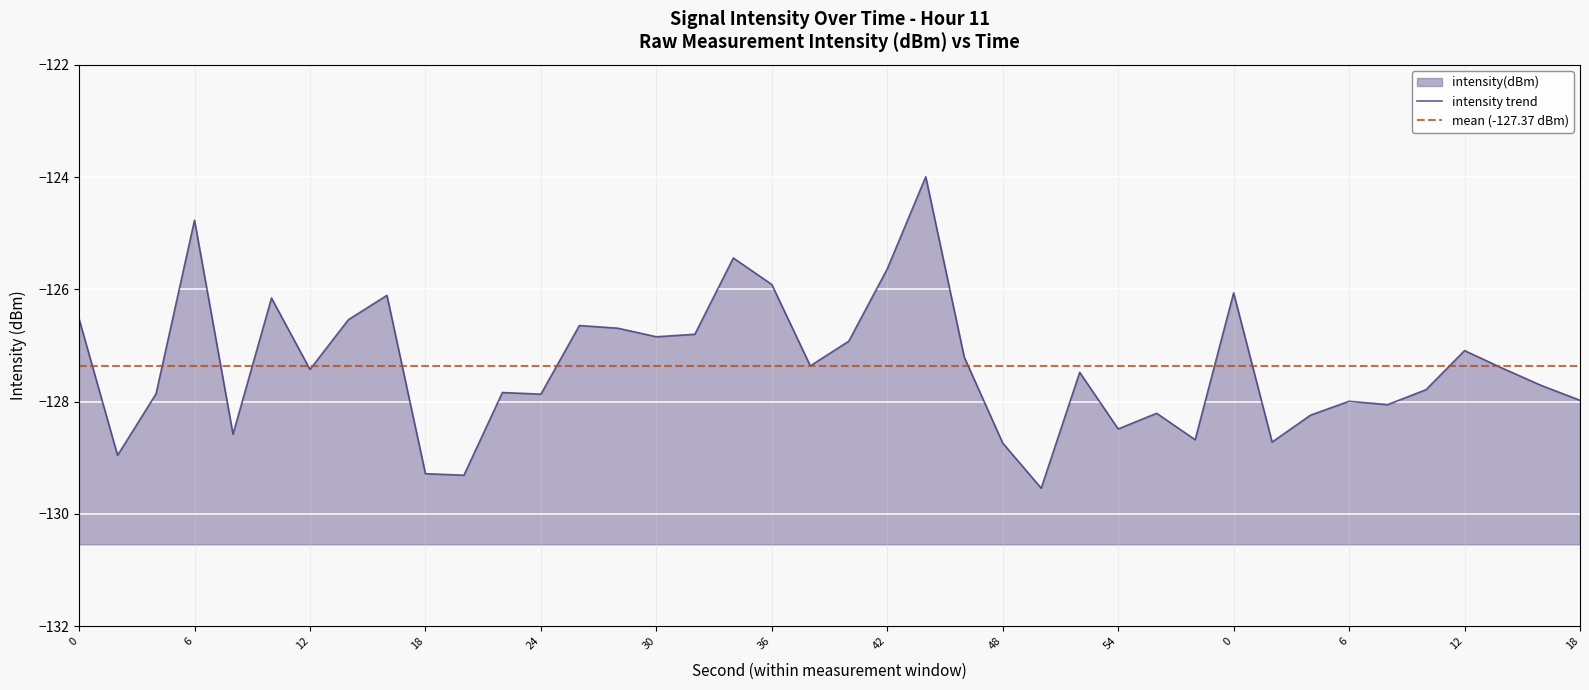

Where is the data nearest to the value -127?

30